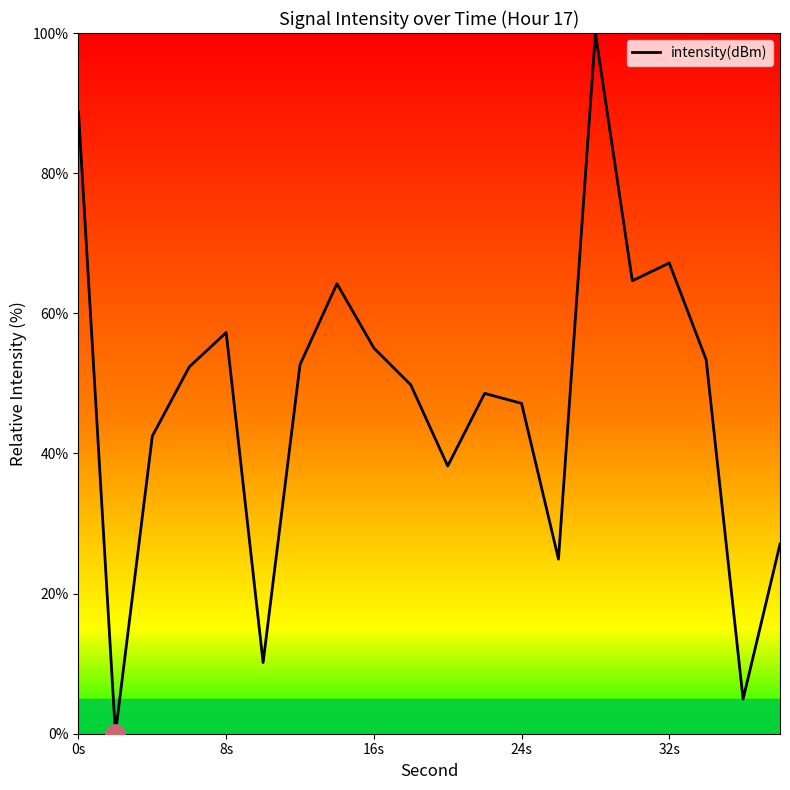

Count the number of data series in this chart.

1